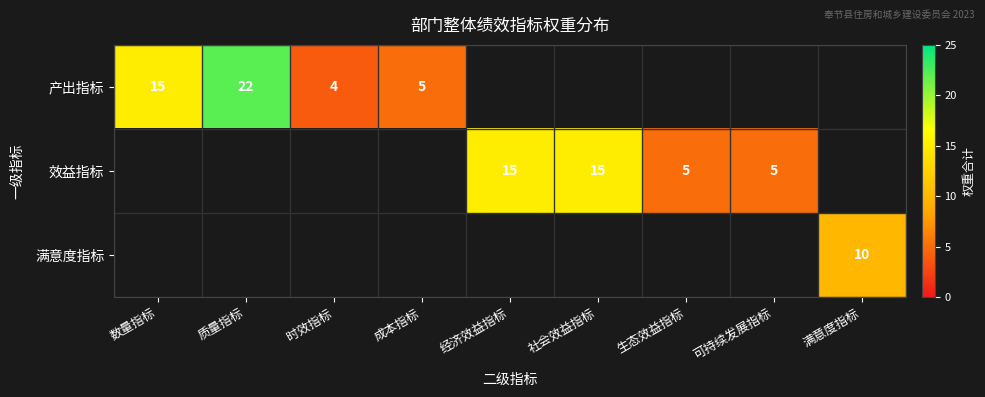

The 效益指标 series shows 21 at 经济效益指标. True or false?

False